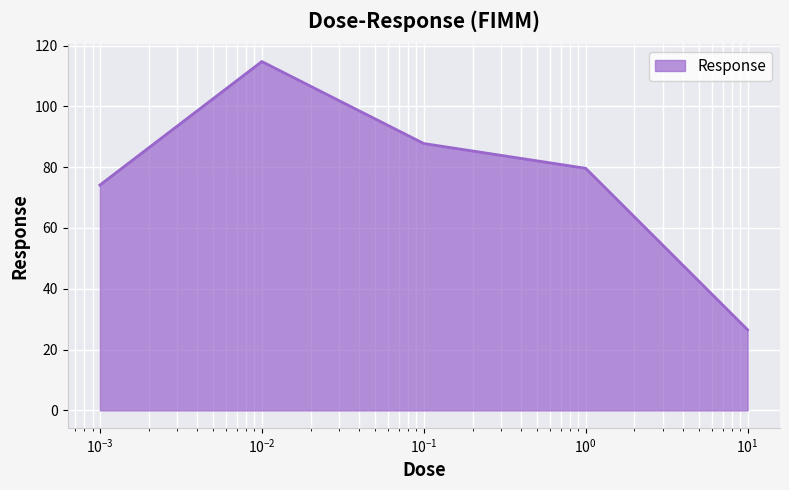

How many interior local peaks (higher than both neighbors) does the data have?

1